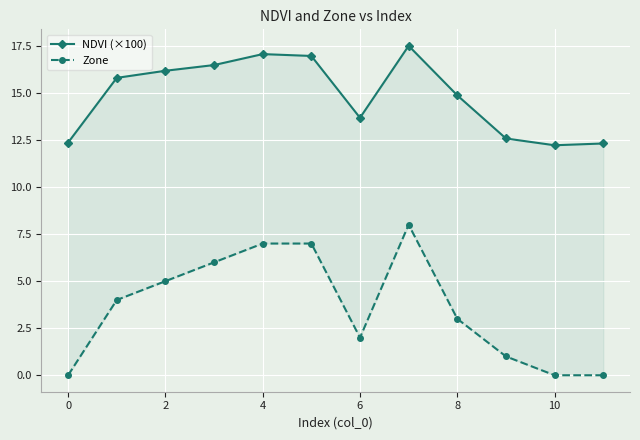

What is the average value of the Zone series?

3.6